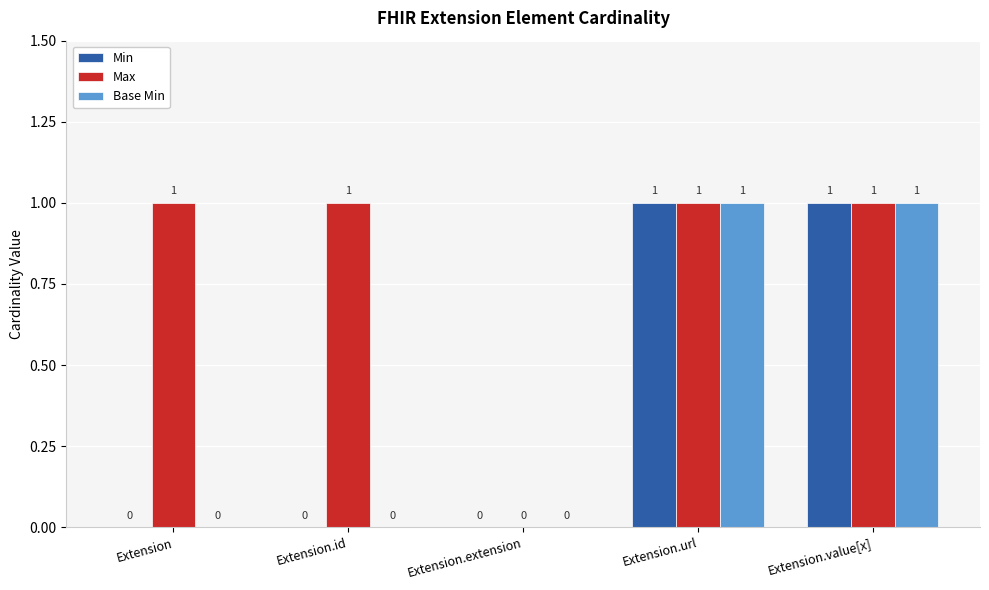

Is the value of Min at Extension.url greater than the value of Base Min at Extension.id?

Yes